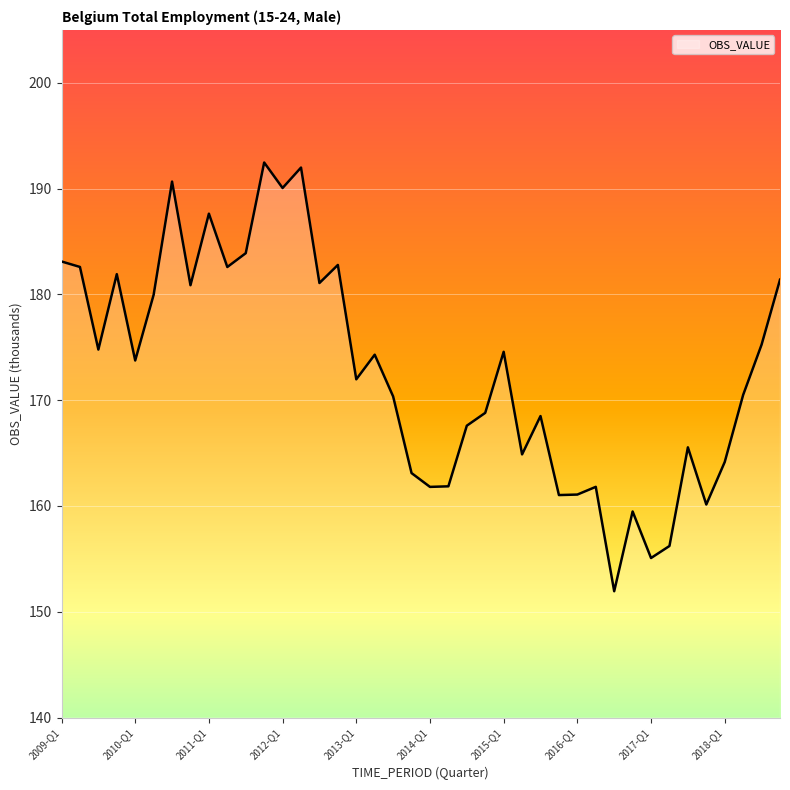

What is the greatest value displayed?

192.5